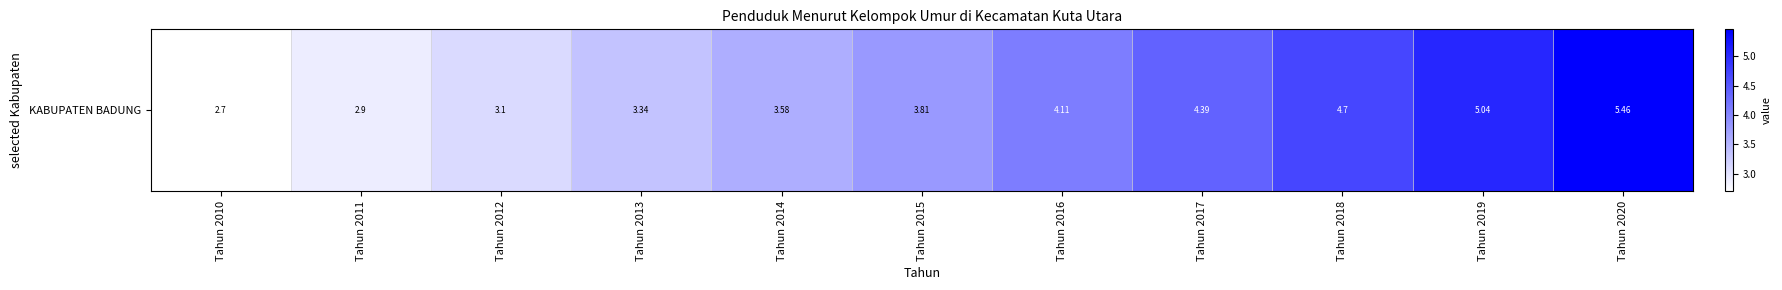

What is the difference between the maximum and second lowest values?

2.6